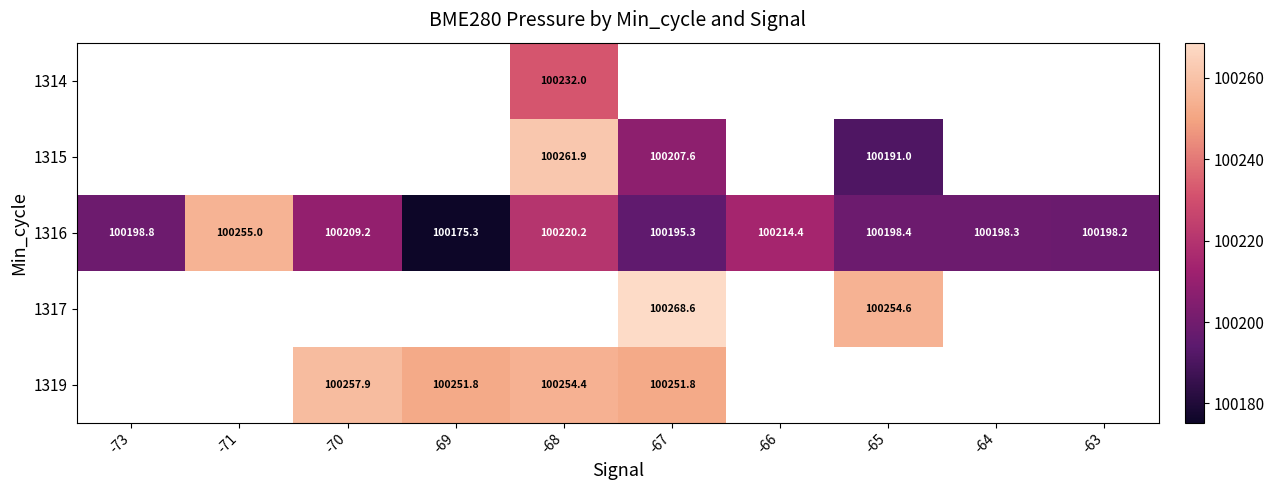

What is the difference between the maximum and second lowest values in the 1316 series?

59.7